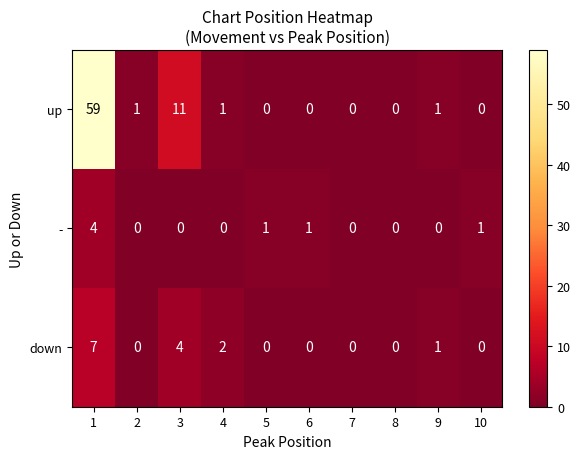

What is the sum of all - values?

7